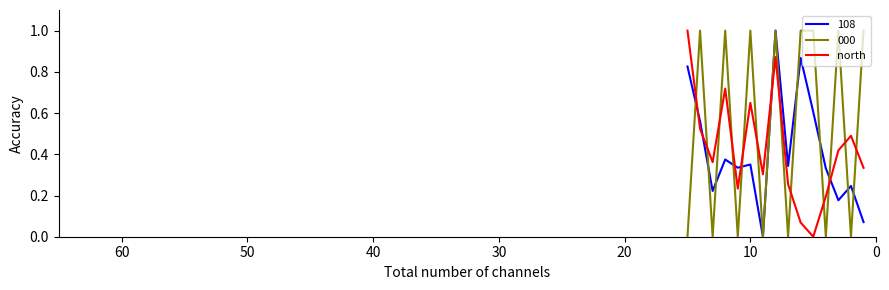

True or false: there are more than 1 points higher than both neighbors.

True